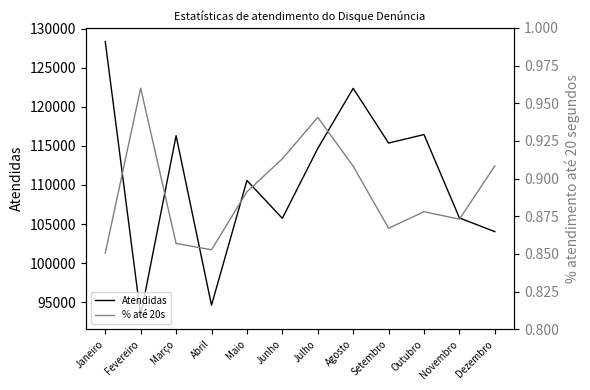

Where is Atendidas nearest to the value 110823?

Maio